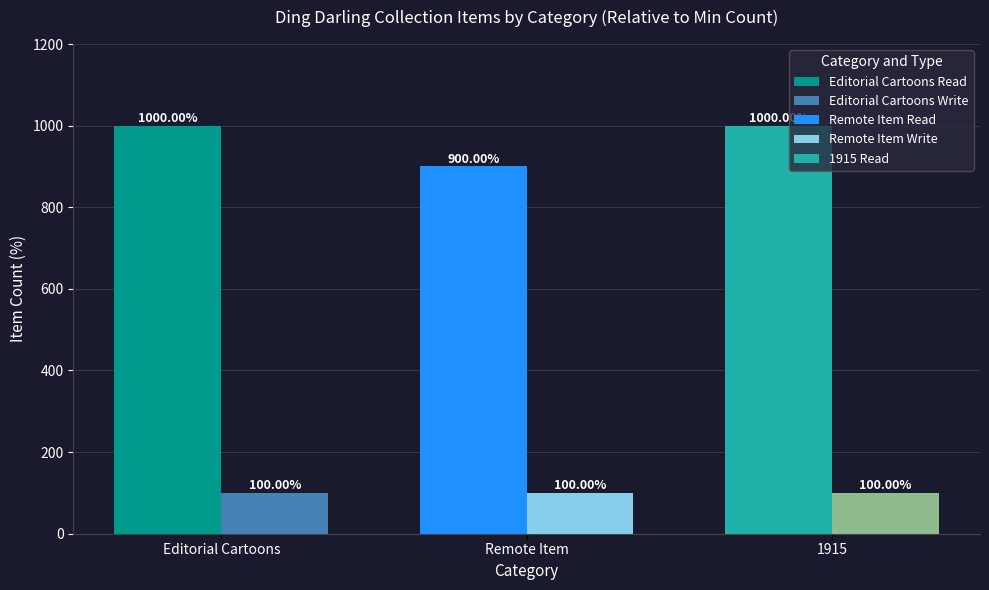

What is the spread (max minus min) of values at Editorial Cartoons?

900